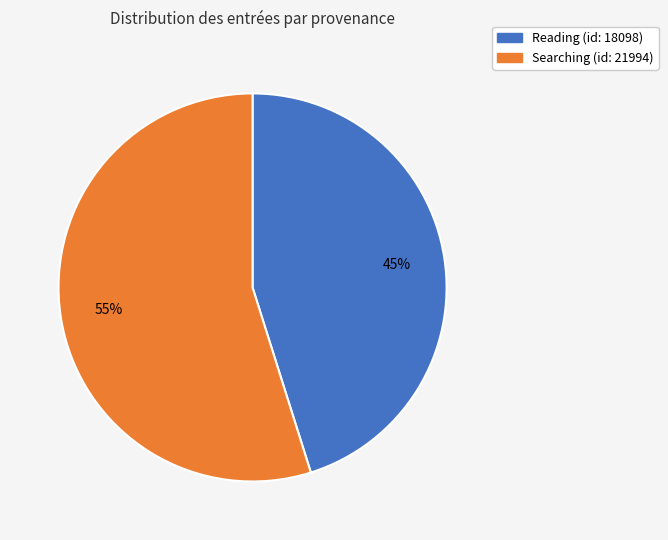

Is it true that Reading (id: 18098) is 39% of the pie?

False